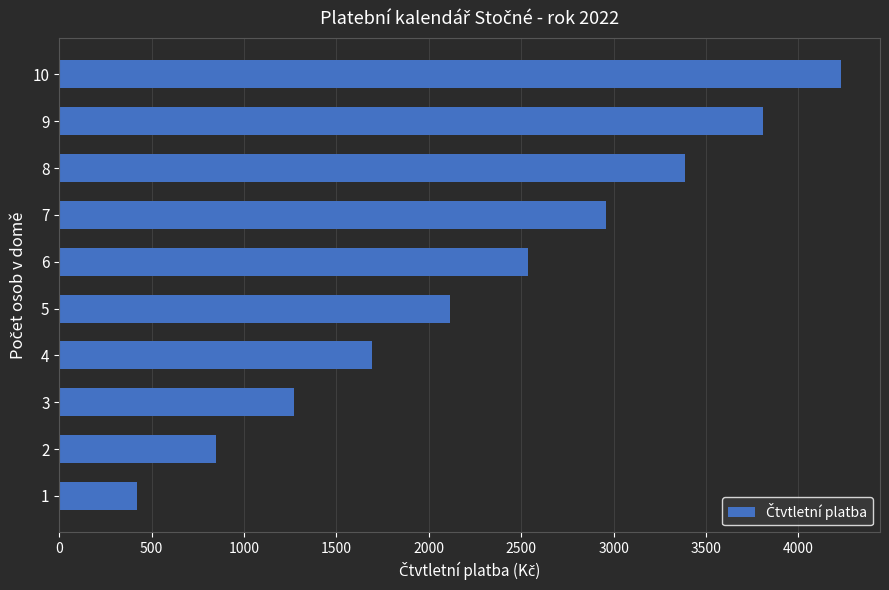

What is the change in value from 7 to 8?

+423